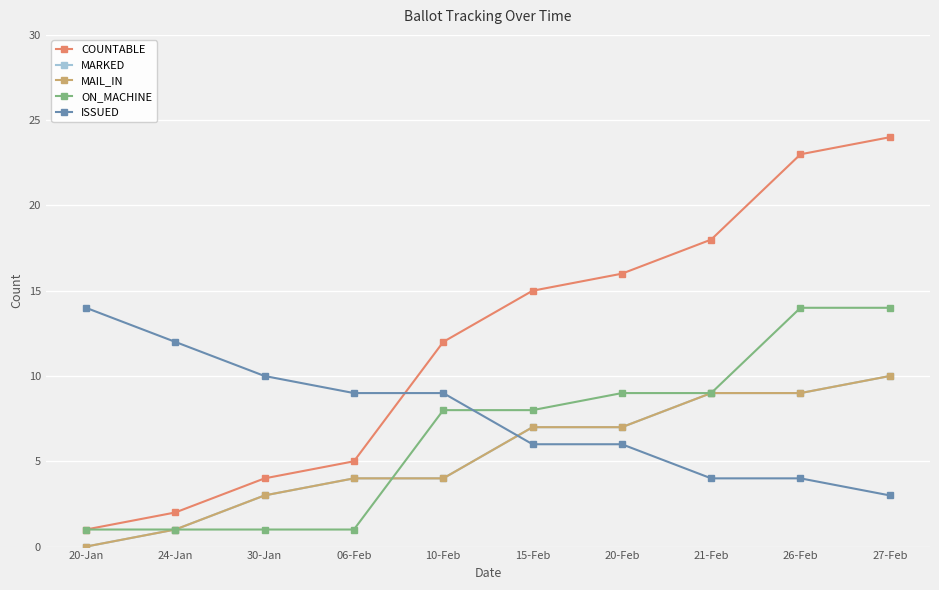

Rank the series at 06-Feb from lowest to highest value.

ON_MACHINE, MARKED, MAIL_IN, COUNTABLE, ISSUED